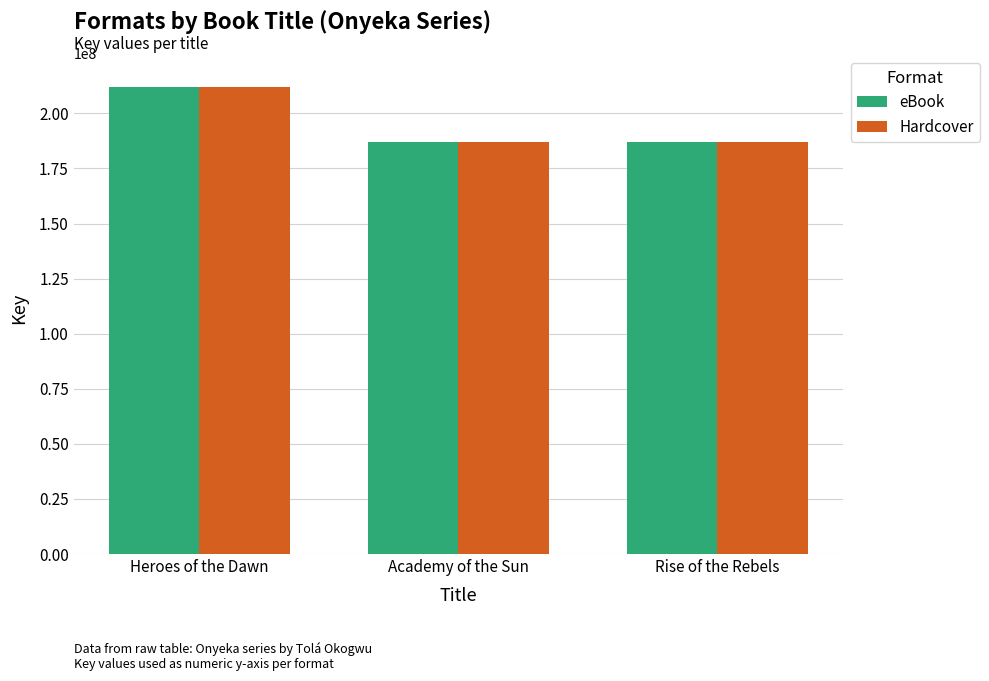

True or false: eBook has a value of 186854031 at Rise of the Rebels.

True